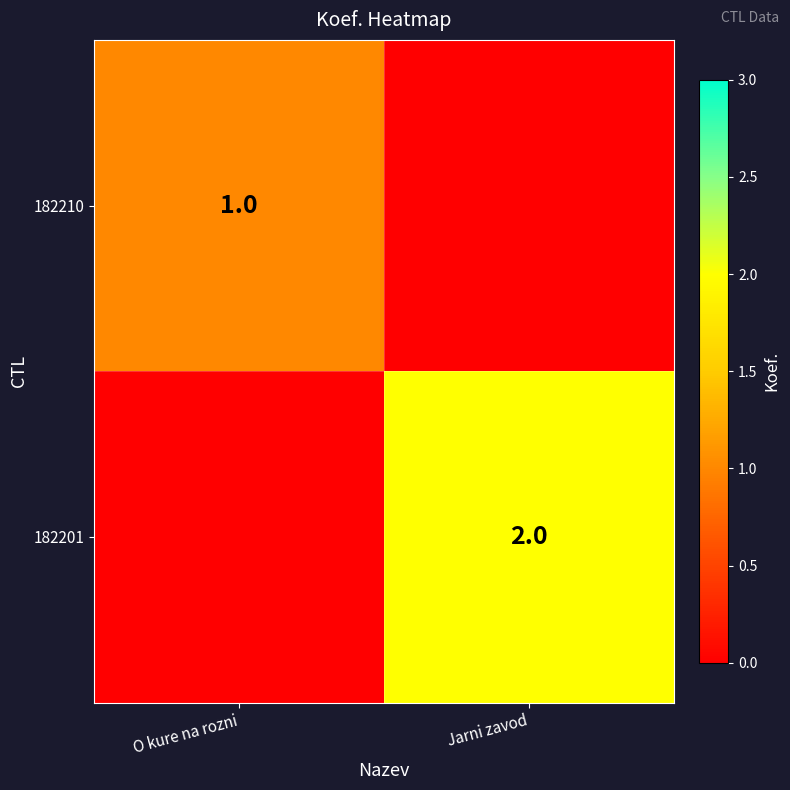

The 182210 series shows 1 at O kure na rozni. True or false?

True